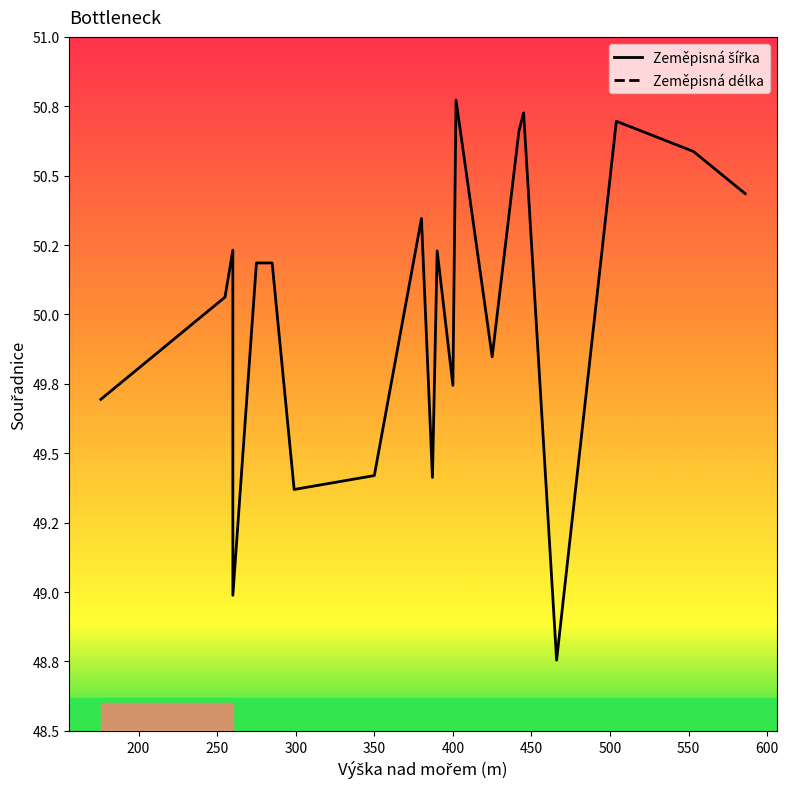

True or false: Zeměpisná šířka and Zeměpisná délka cross at least once.

False